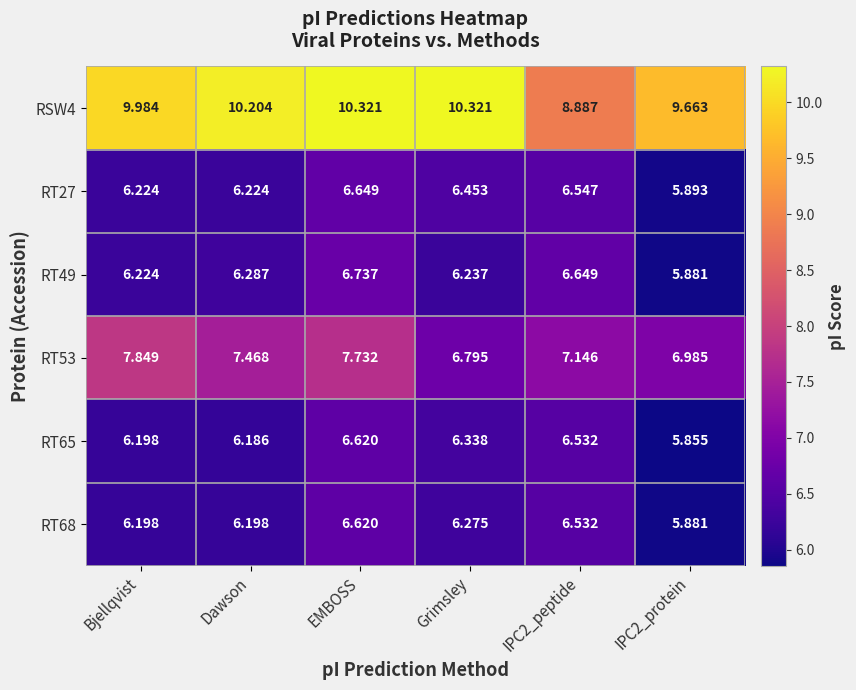

At which label does RT53 reach its peak?

Bjellqvist